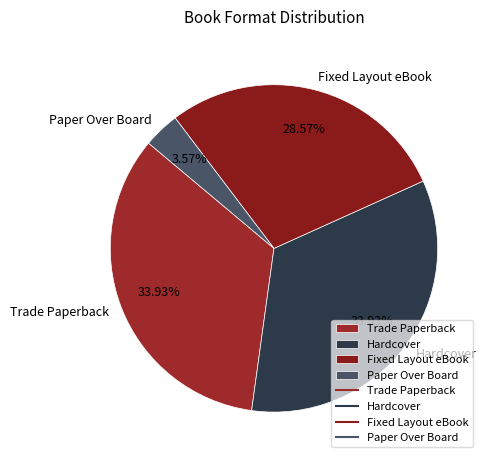

Count the number of slices in the pie.

4